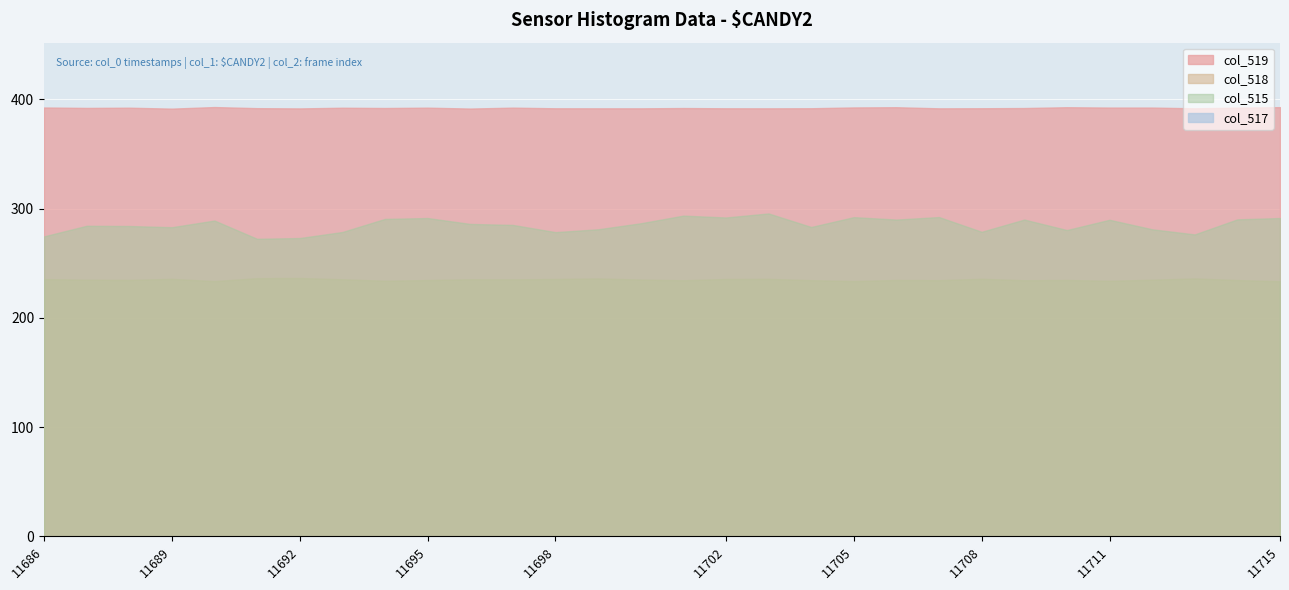

True or false: col_519 and col_518 intersect in this chart.

False